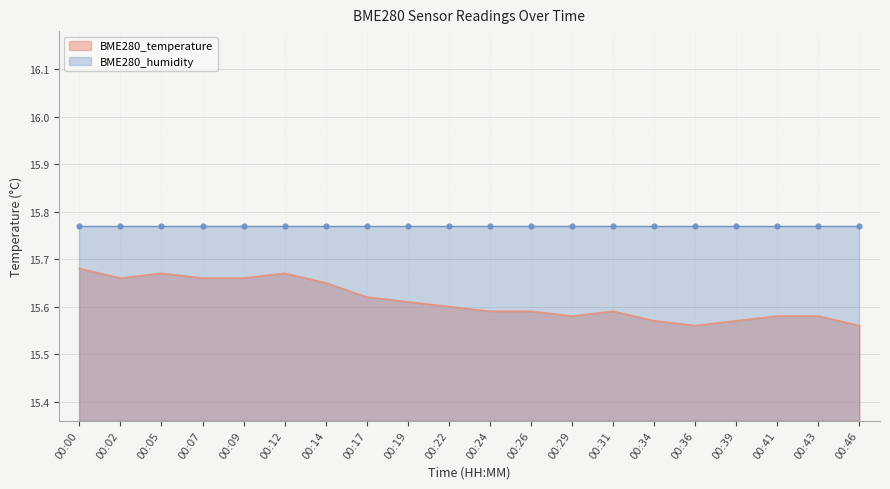

At which category does the chart reach its peak across all series?

00:00